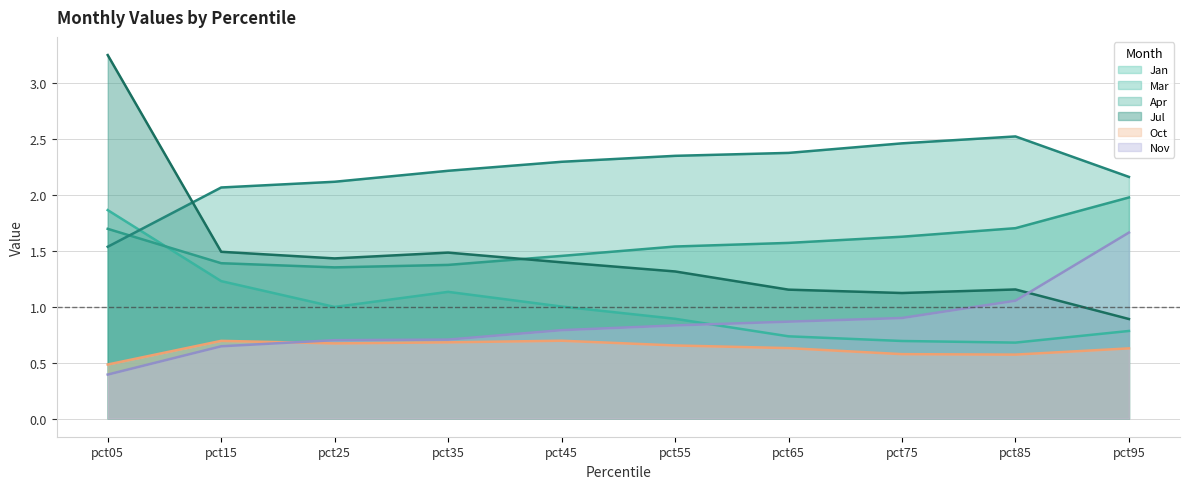

What is the approximate value of Apr at pct05?

1.5